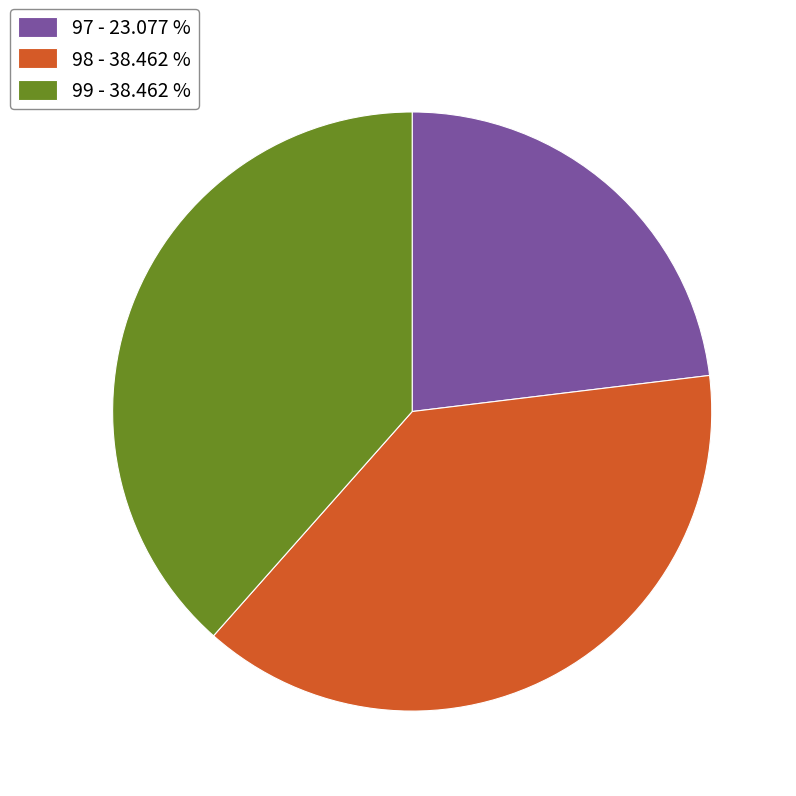

Between 98 - 38.462 % and 97 - 23.077 %, which is larger?

98 - 38.462 %